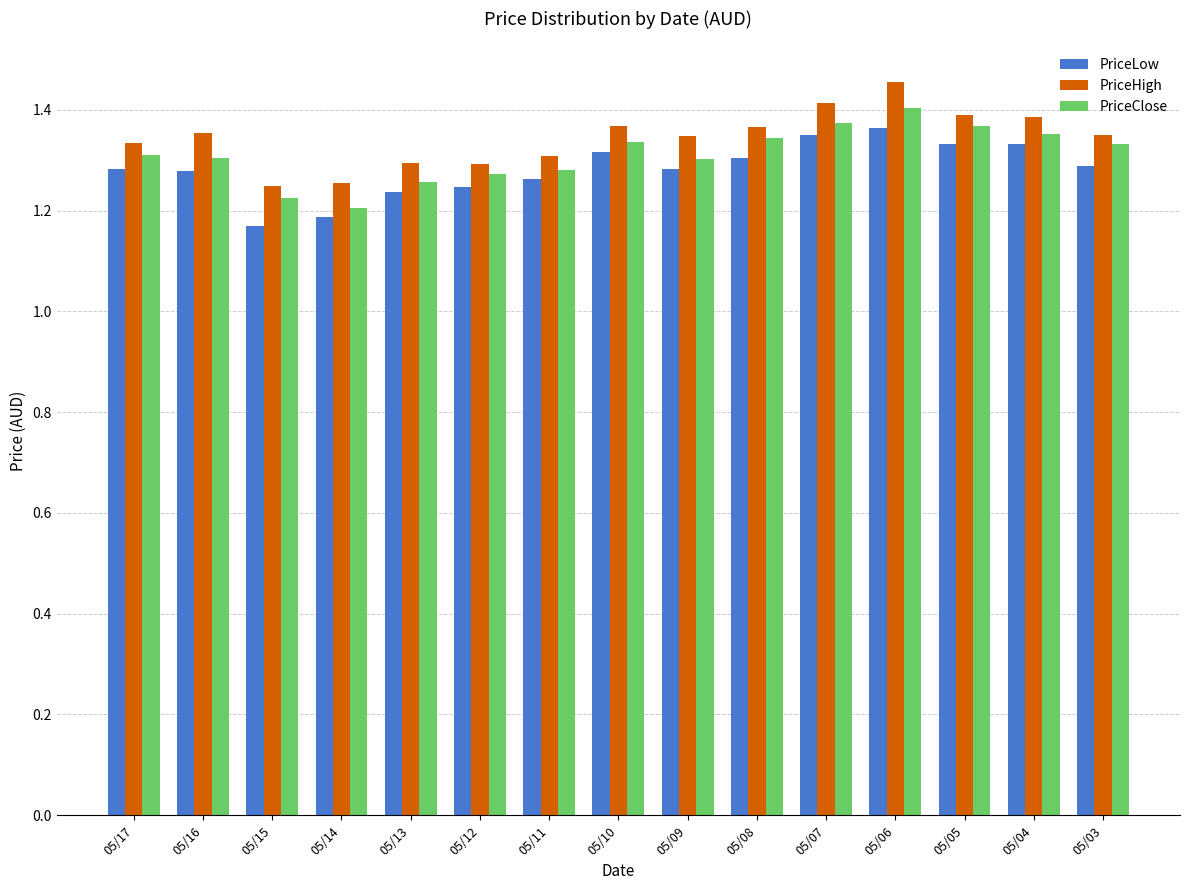

Is the value of PriceClose at 05/04 greater than the value of PriceHigh at 05/07?

No